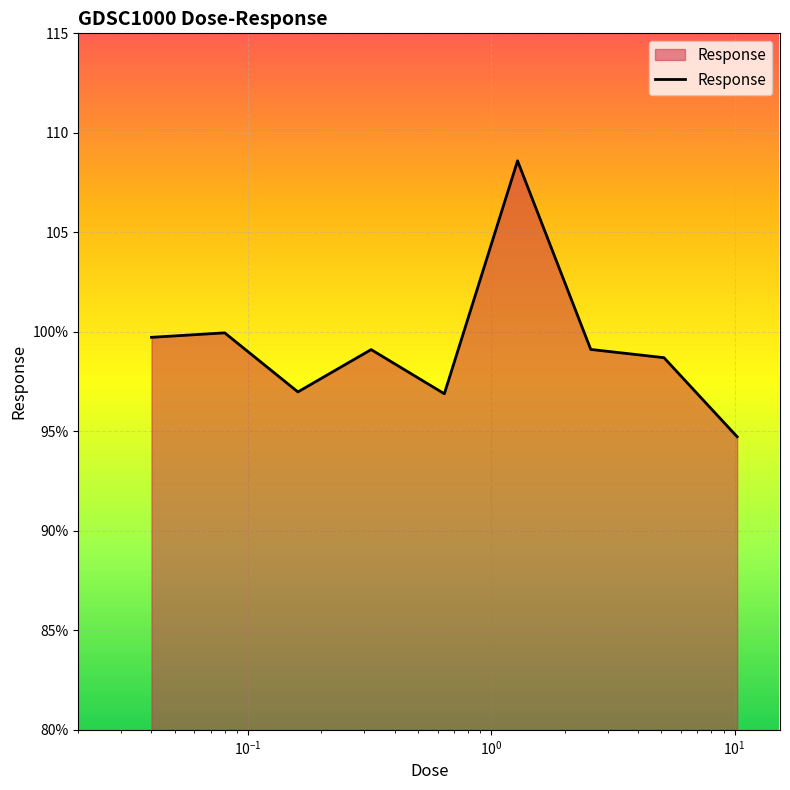

Does the chart have visible grid lines?

Yes